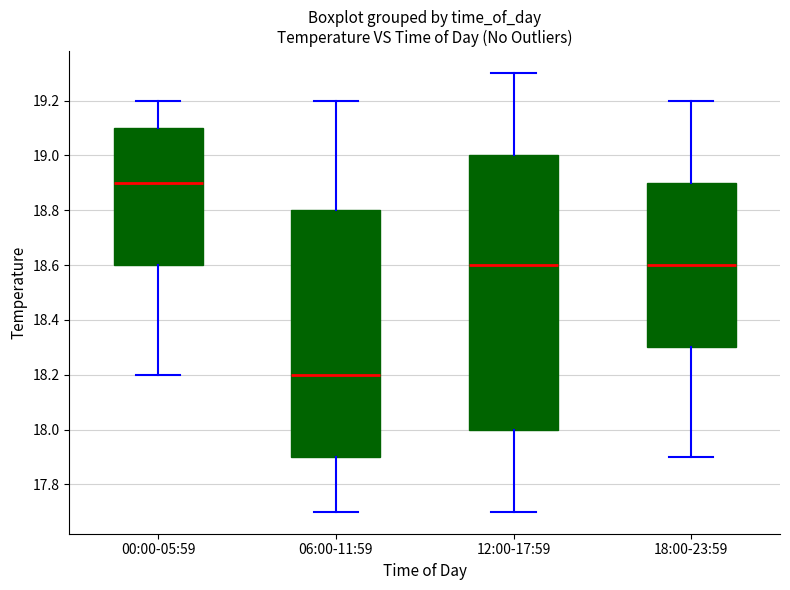

Where is the lower edge of the box for 00:00-05:59 on the y-axis? The values are not printed on the chart, so give them approximately, as read against the axis.

18.6